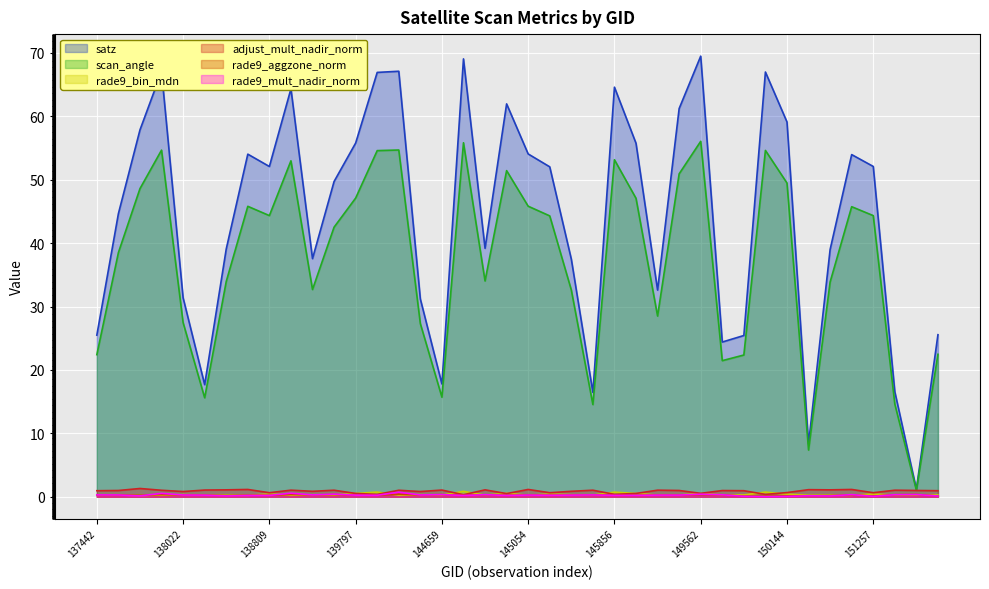

Is it true that rade9_aggzone_norm equals 0.3 at 145266?

True